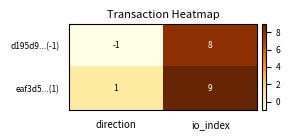

Which series has the largest total across all categories?

eaf3d5...(1)